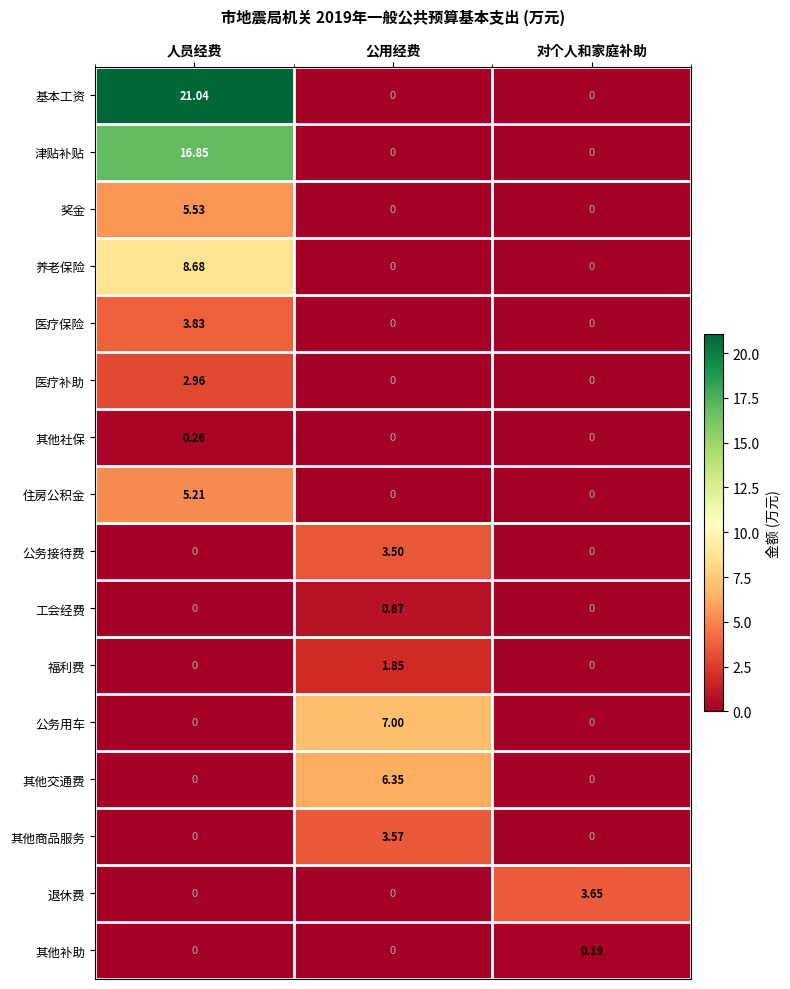

Which series has the largest range (max minus min)?

基本工资